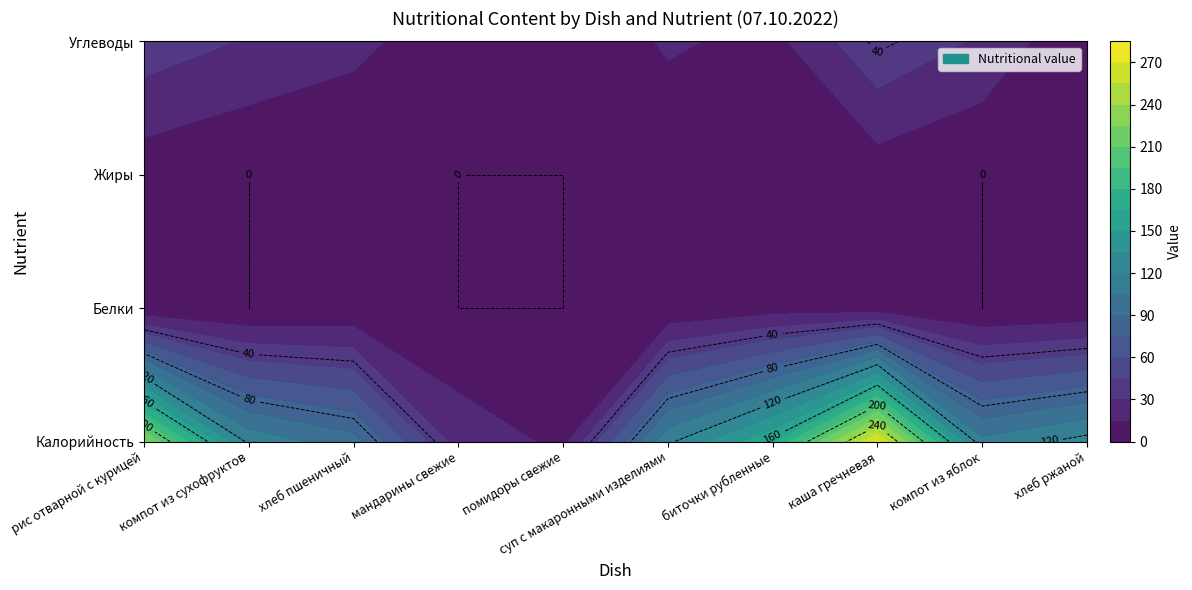

Rank the categories by помидоры свежие порциями value from lowest to highest.

1, 2, 3, 0